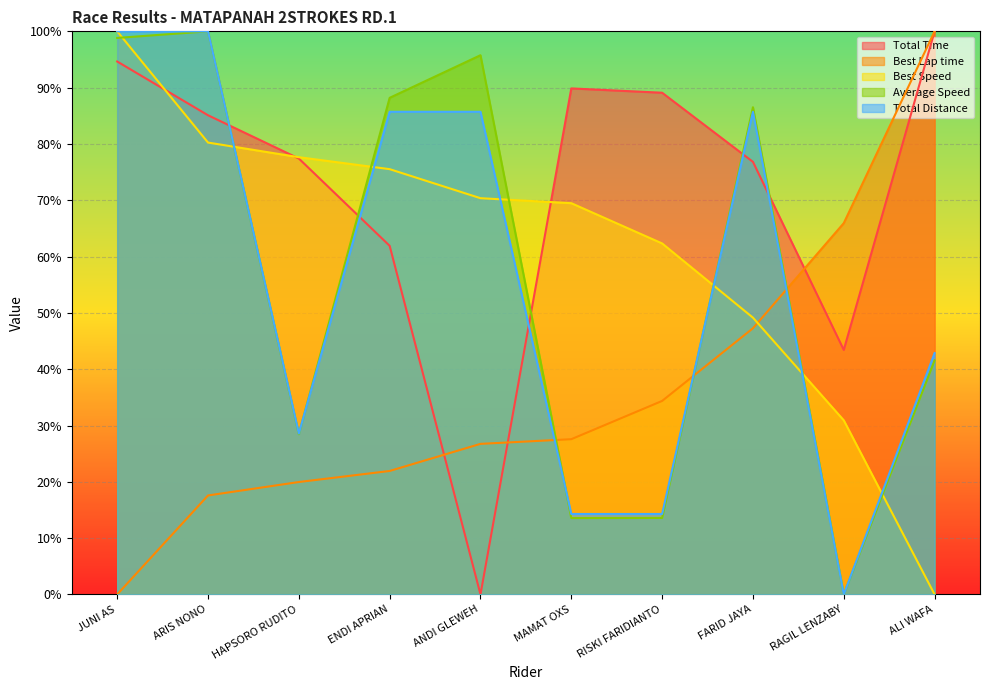

In Average Speed, how many points are higher than both neighbors (excluding endpoints)?

3